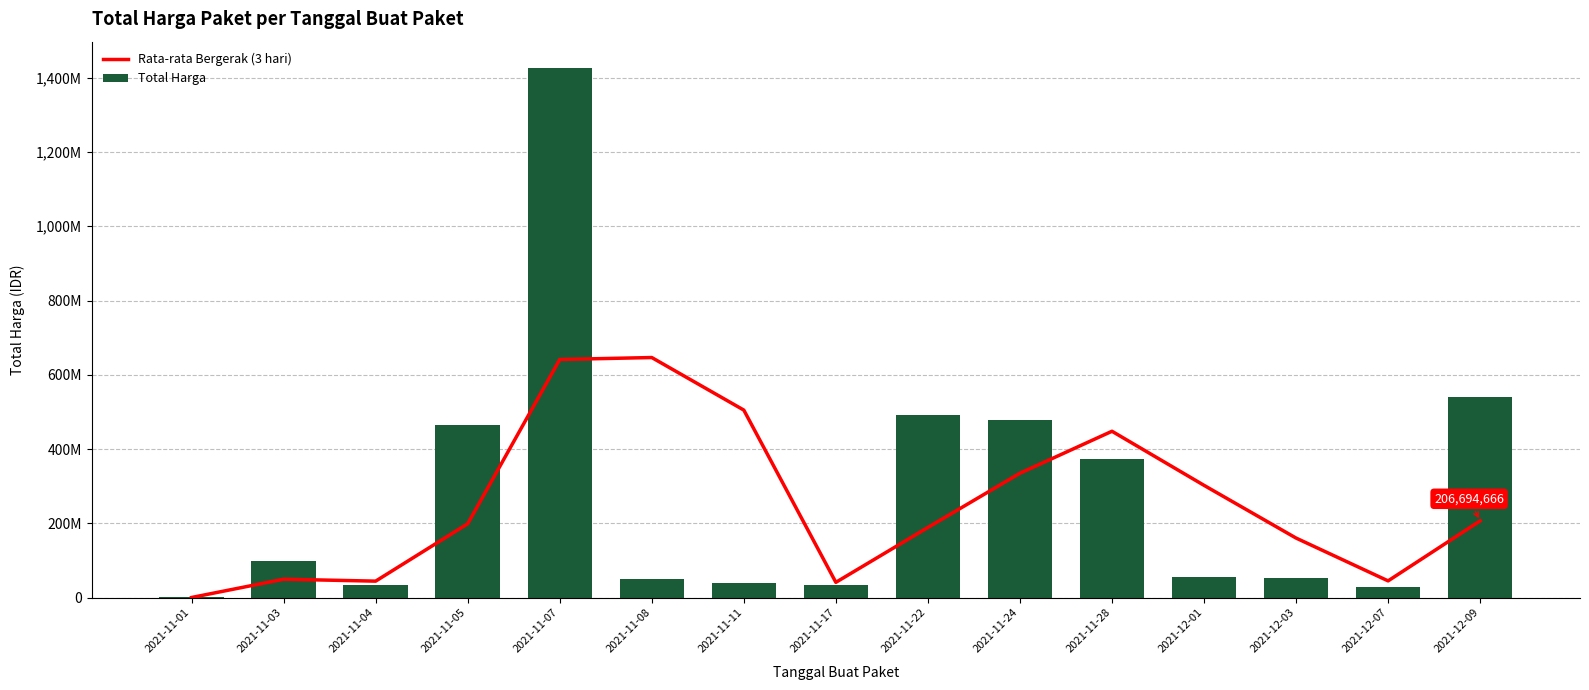

What is the smallest value displayed?

333600.0